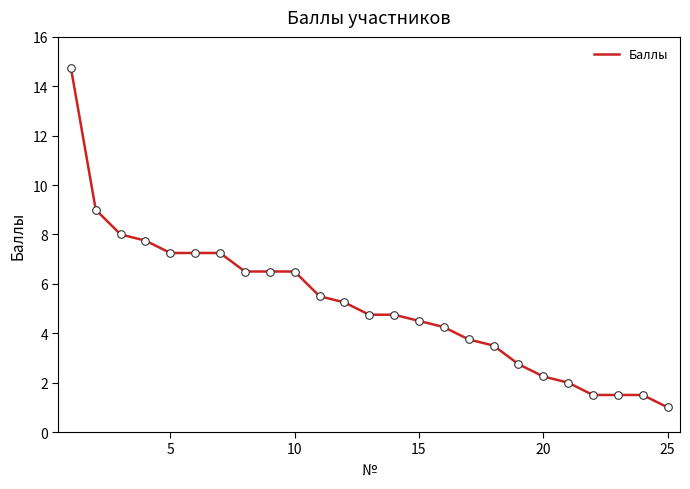

What is the greatest value displayed?

14.8